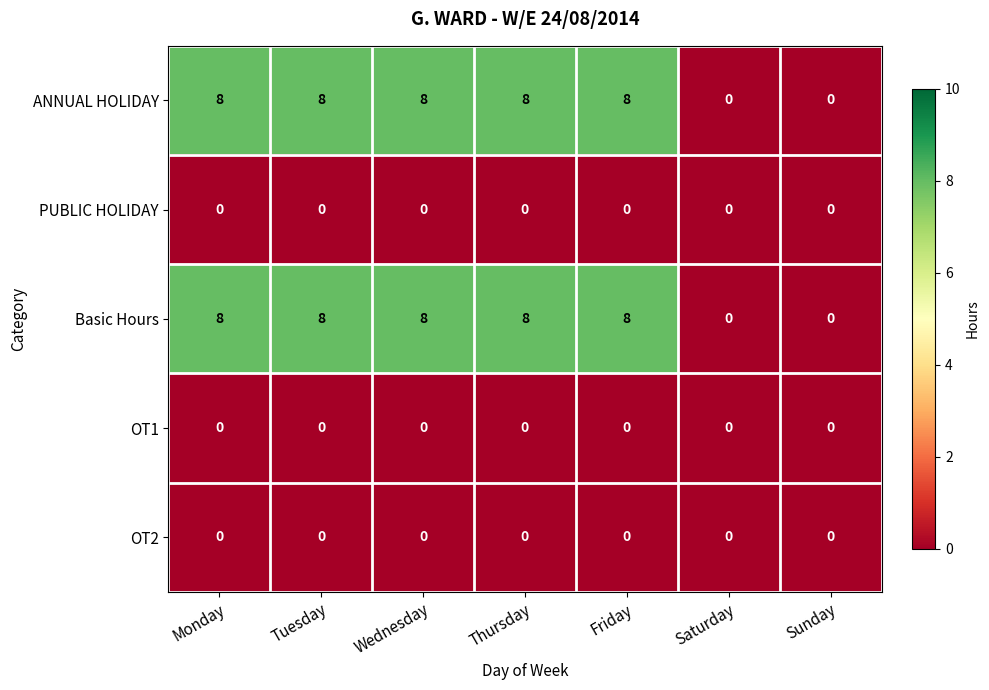

What is the maximum value shown in the chart?

8